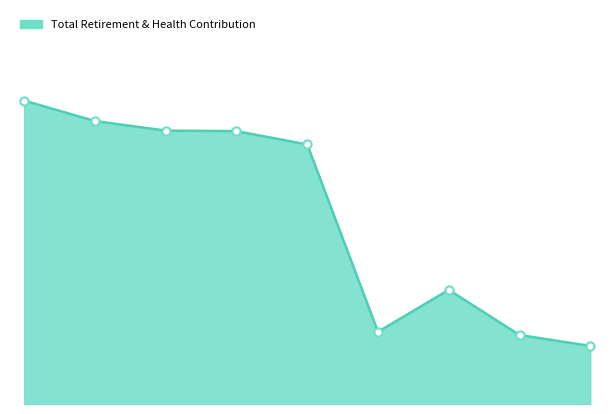

Is this an area chart (filled region under the line)?

Yes